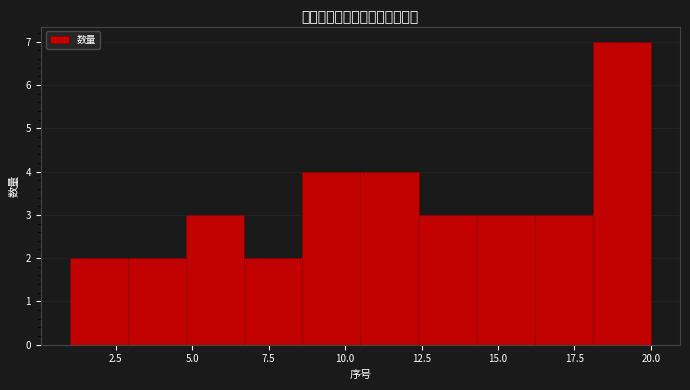

Read against the x-axis, roughly where is the centre of the tallest bar?

19.0